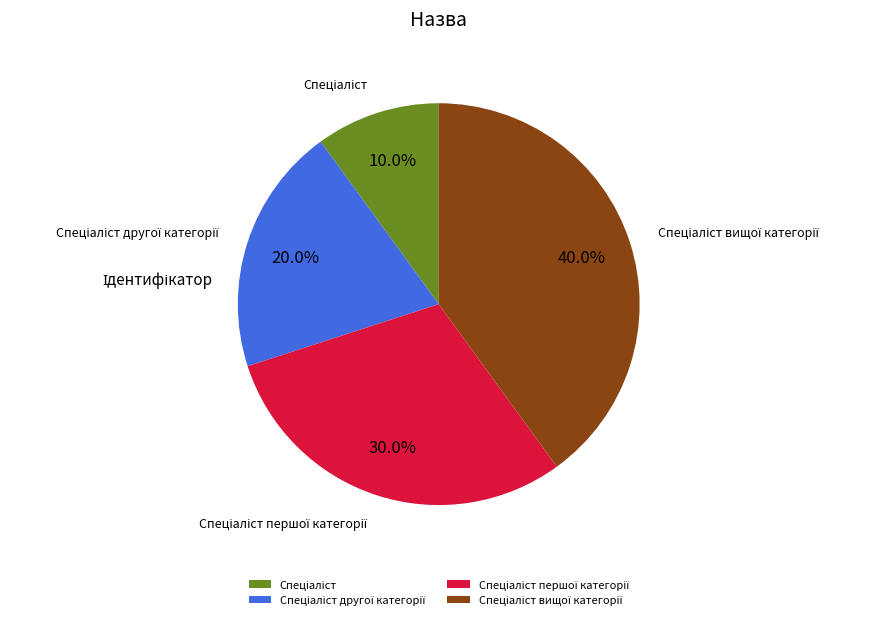

Is there any slice that represents more than half of the pie?

No